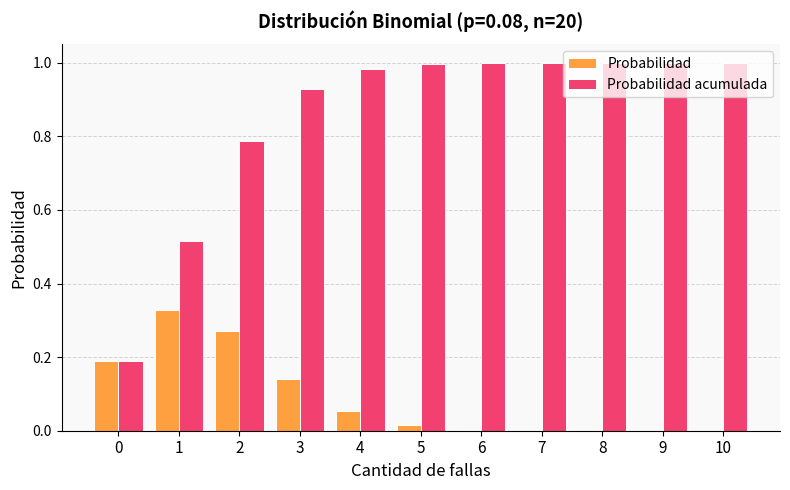

The value of Probabilidad acumulada at 9 is 1.5. True or false?

False